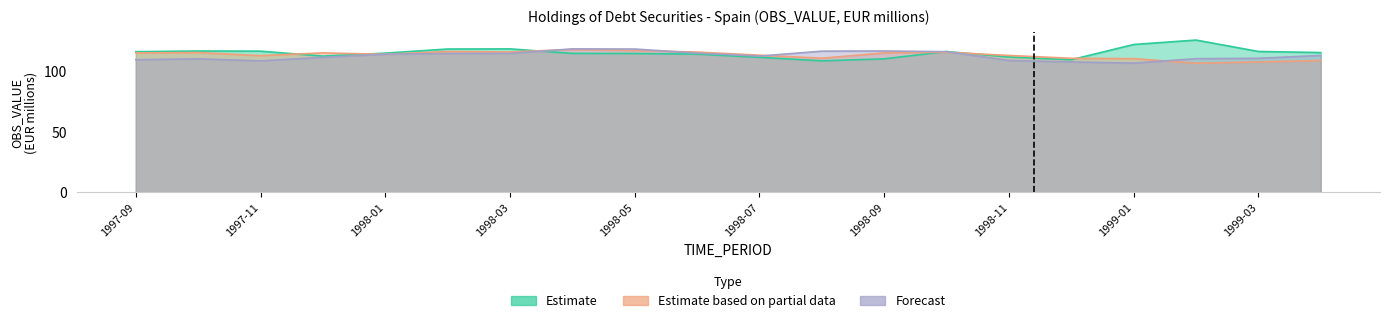

Rank the series by their maximum value, from lowest to highest.

Estimate based on partial data, Forecast, Estimate